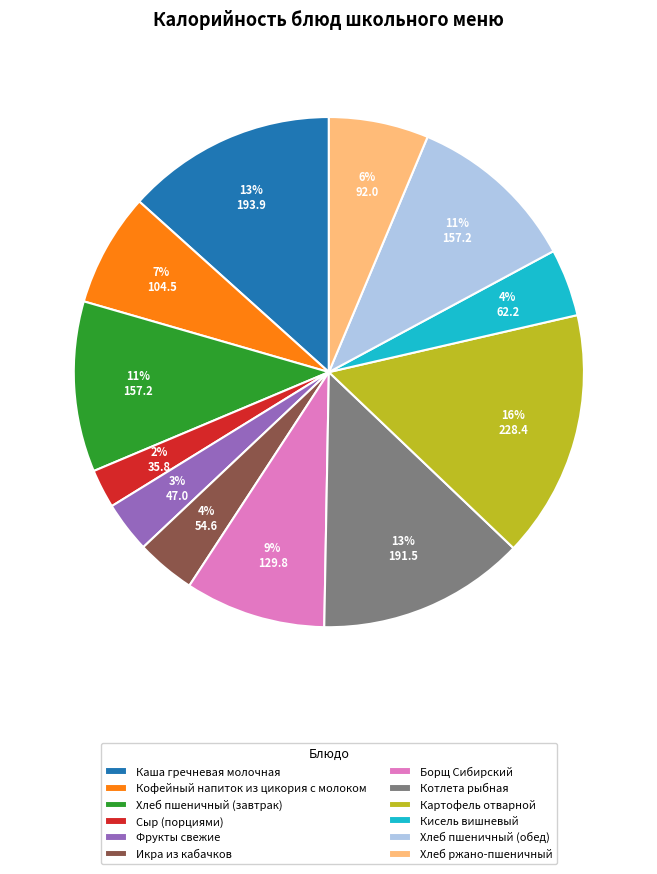

To the nearest percent, what portion does Борщ Сибирский represent?

9%